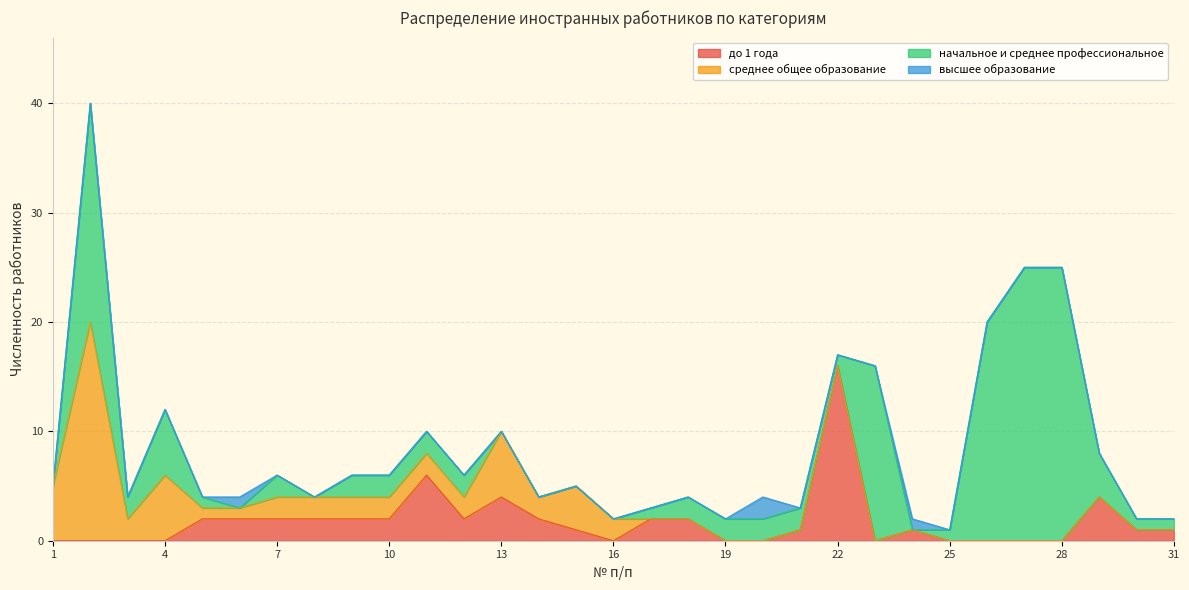

What is the average value of the среднее общее образование series?

2